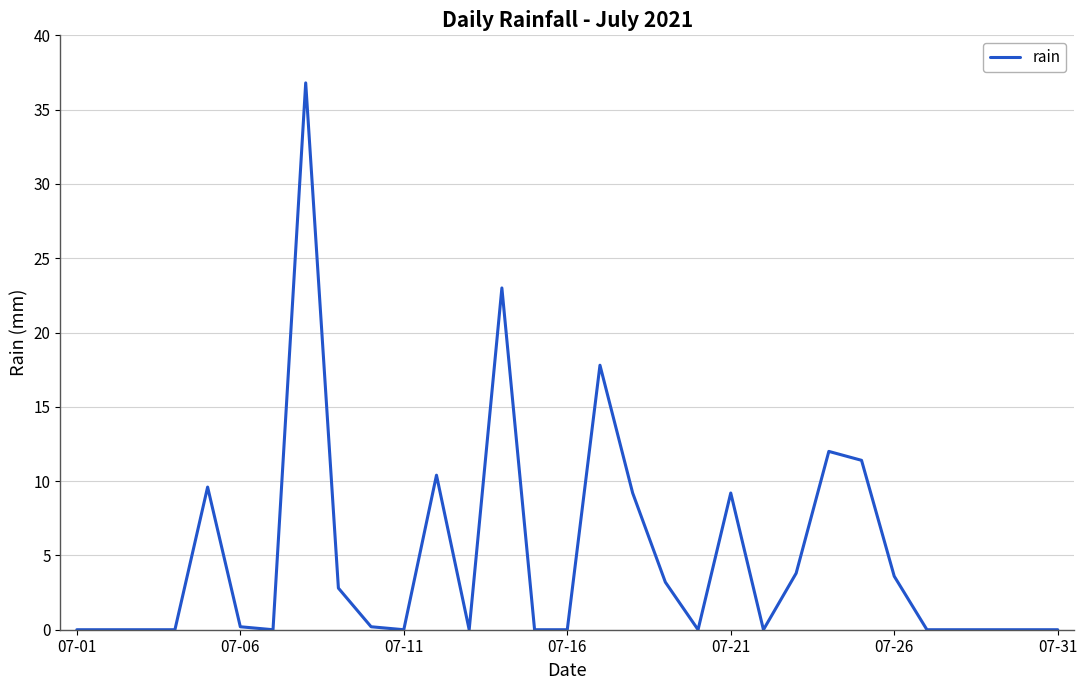

What is the difference between the maximum and minimum values?

36.8